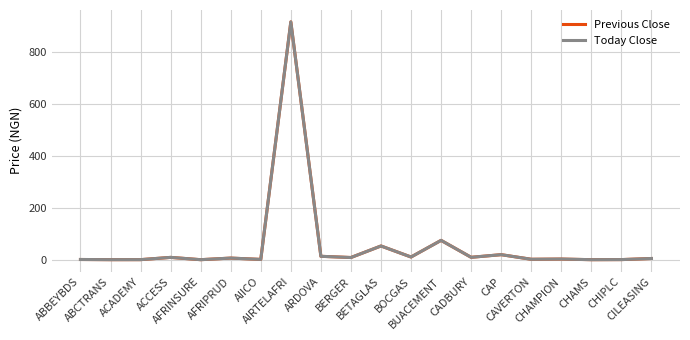

What are all the series names shown in the legend?

Previous Close, Today Close